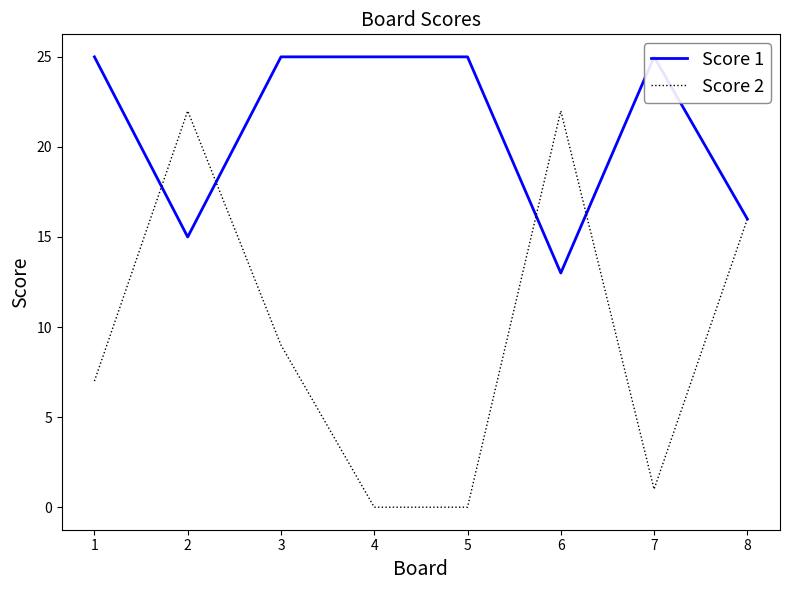

Reading left to right, list all the values displayed in this chart.

Score 1: 25	15	25	25	25	13	25	16
Score 2: 7	22	9	0	0	22	1	16